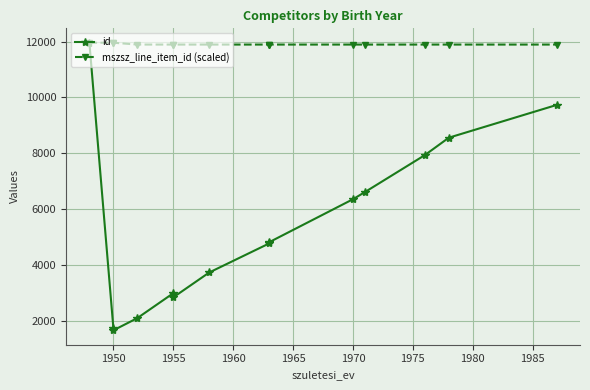

How many lines are shown in the chart?

2